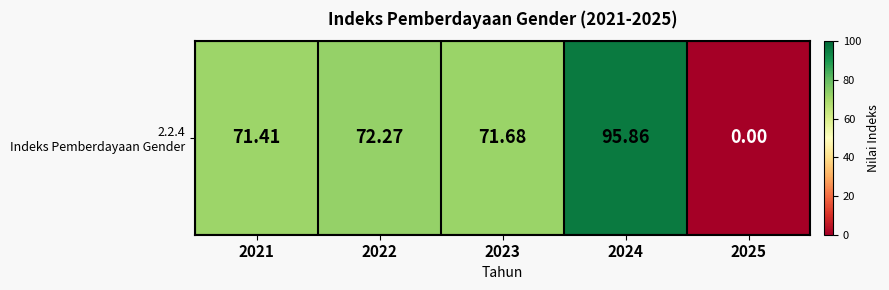

What is the greatest value displayed?

95.9